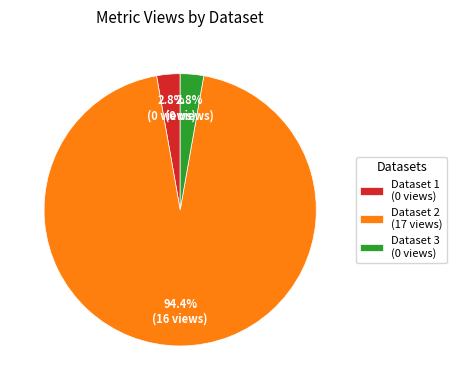

What is the majority slice?

Dataset 2 (17 views)